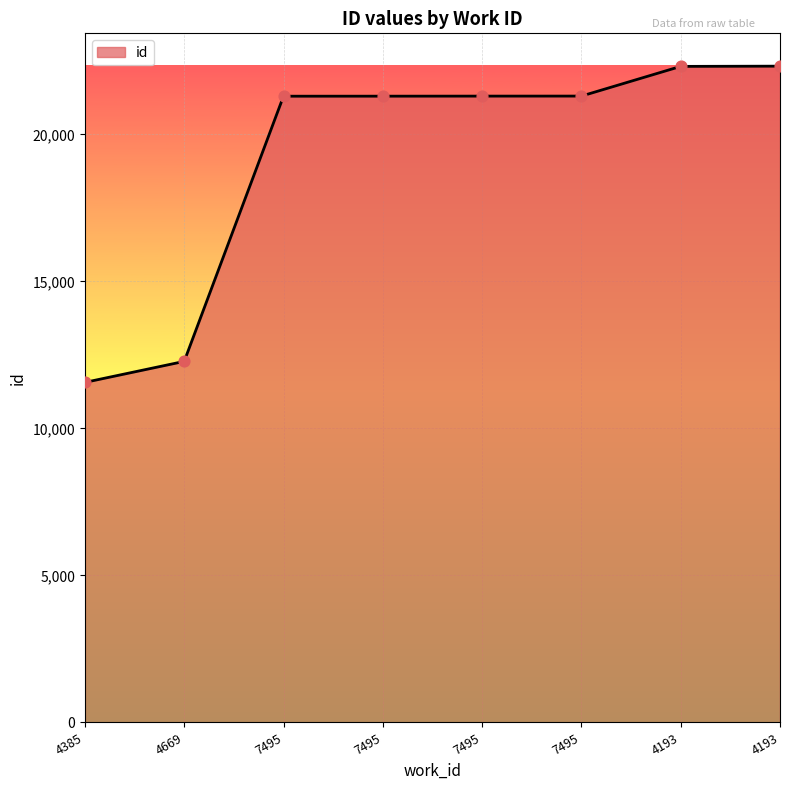

Between 7495 and 4669, which is larger?

7495